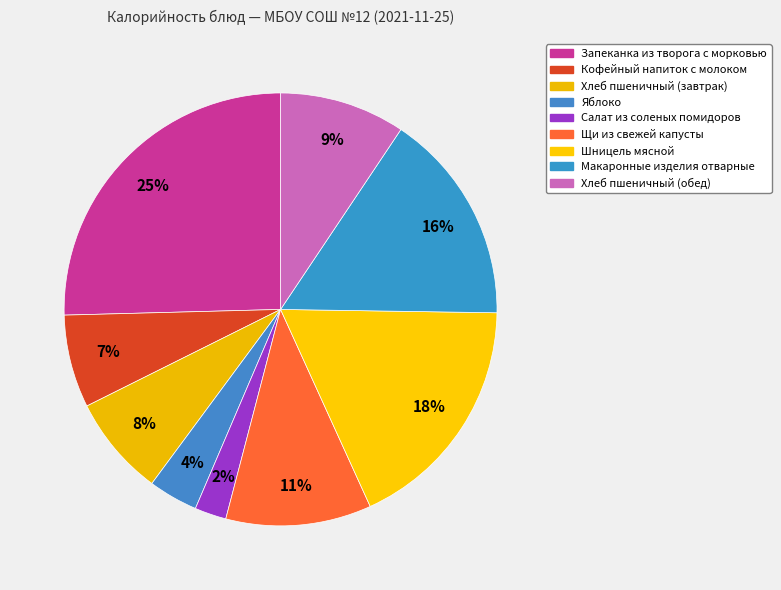

Which slice is the smallest?

Салат из соленых помидоров